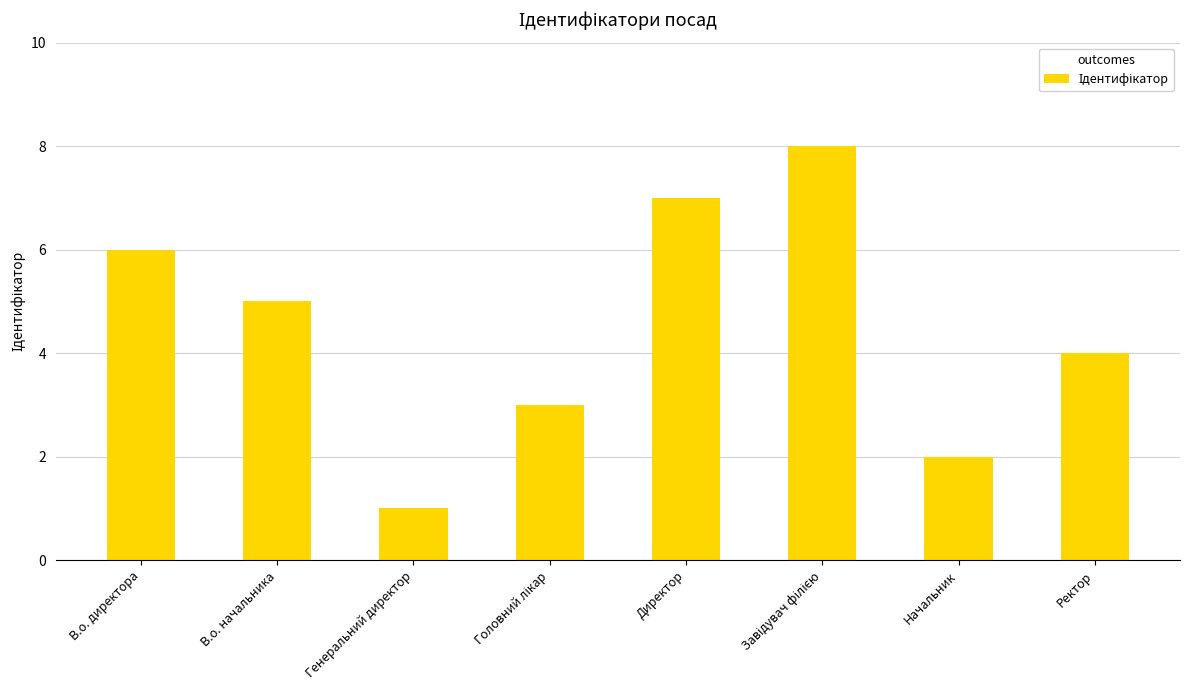

What position from the left is Начальник?

7